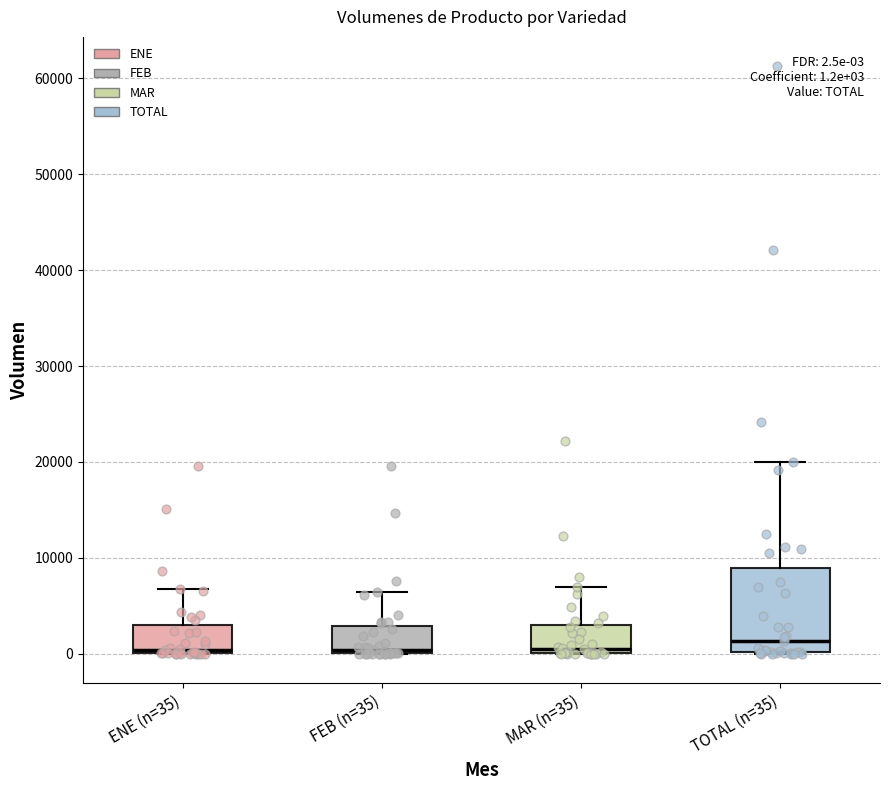

Which box is the tallest, from its lower edge to its upper edge?

TOTAL (n=35)